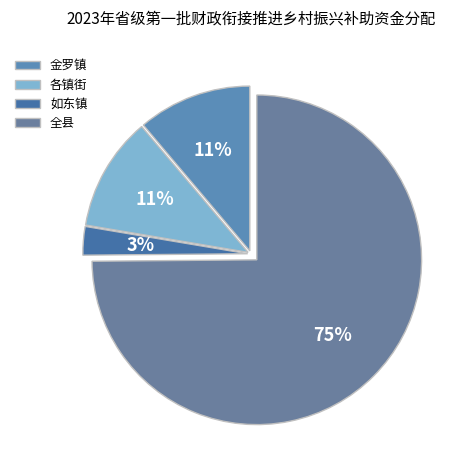

To the nearest percent, what percentage of the pie is 金罗镇?

11%